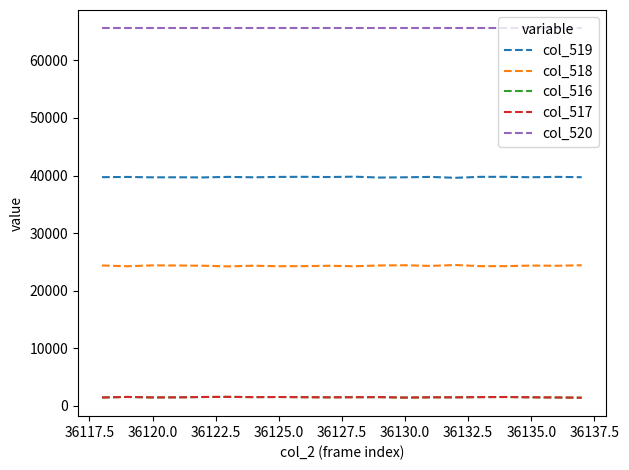

Which series has the largest range (max minus min)?

col_518